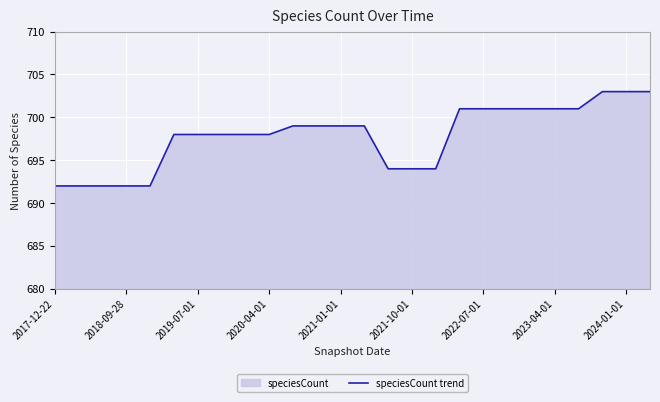

True or false: there are more than 1 points higher than both neighbors.

False